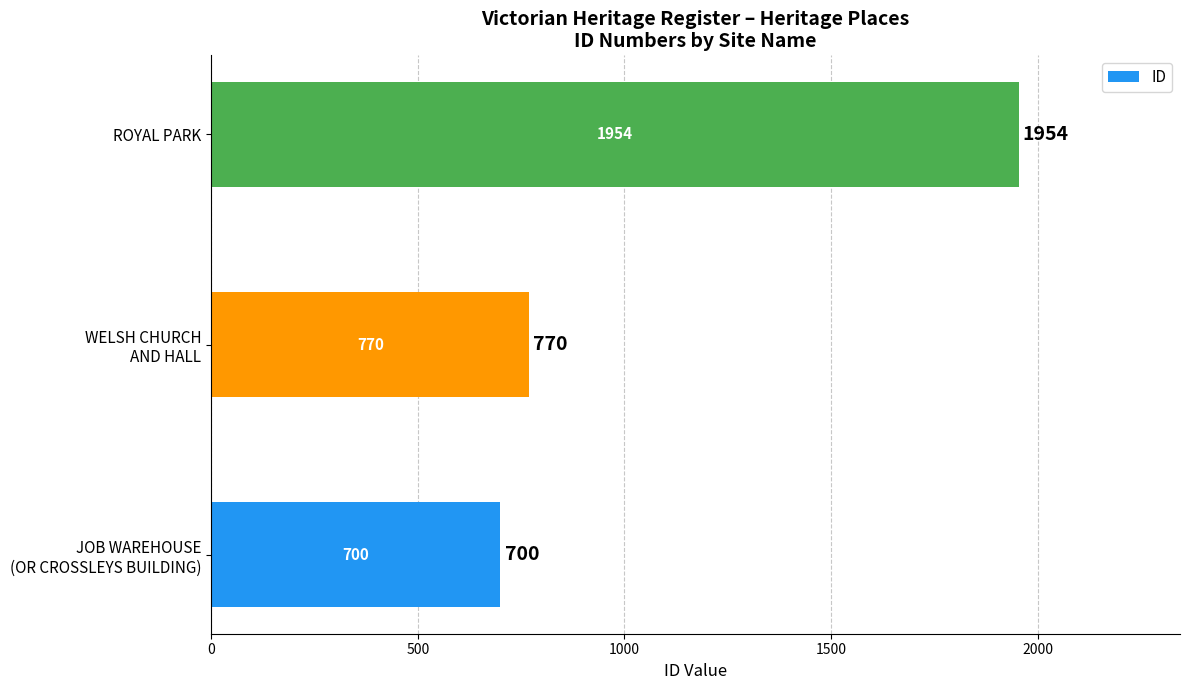

Where is the data nearest to the value 1327?

WELSH CHURCH
AND HALL